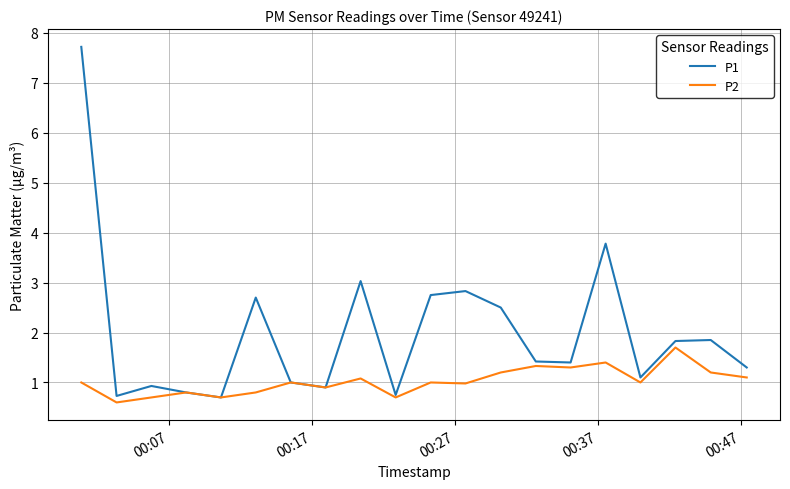

What is the greatest value displayed?

7.7